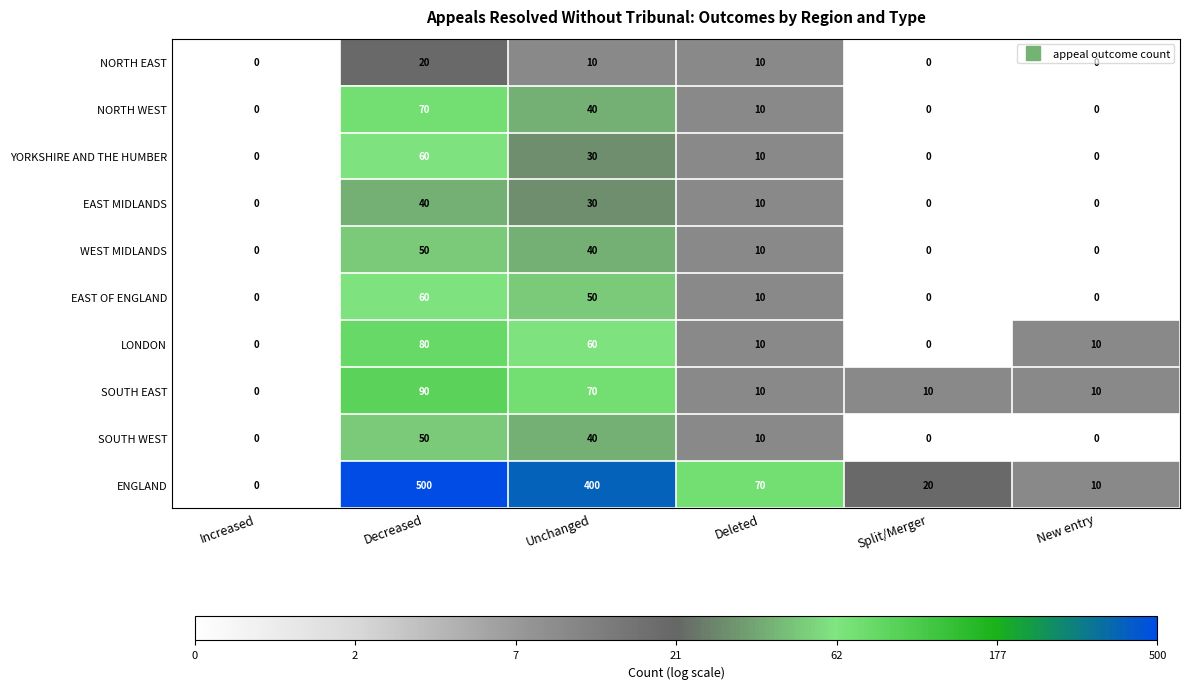

What is the spread (max minus min) of values at Deleted?

60